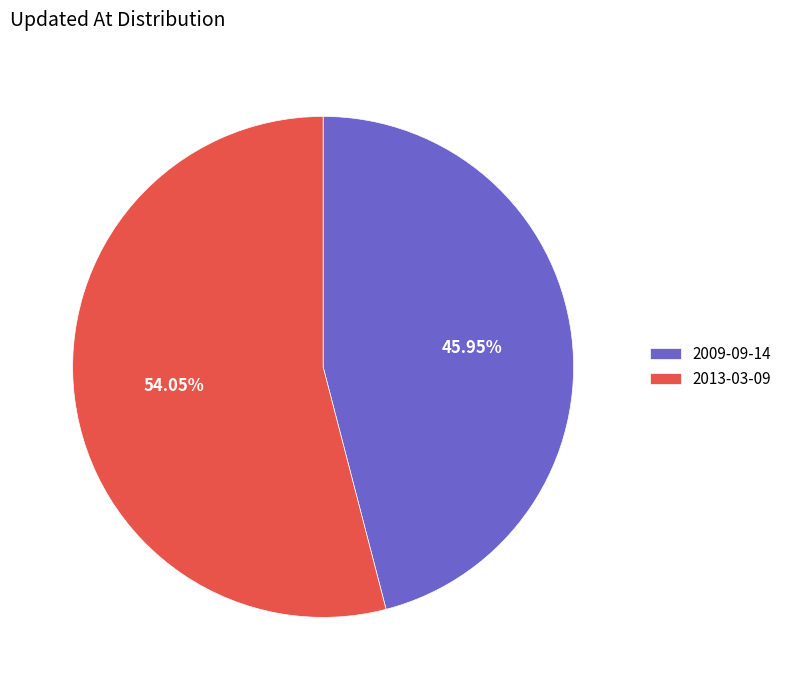

Does 2009-09-14 represent more than half of the total?

No